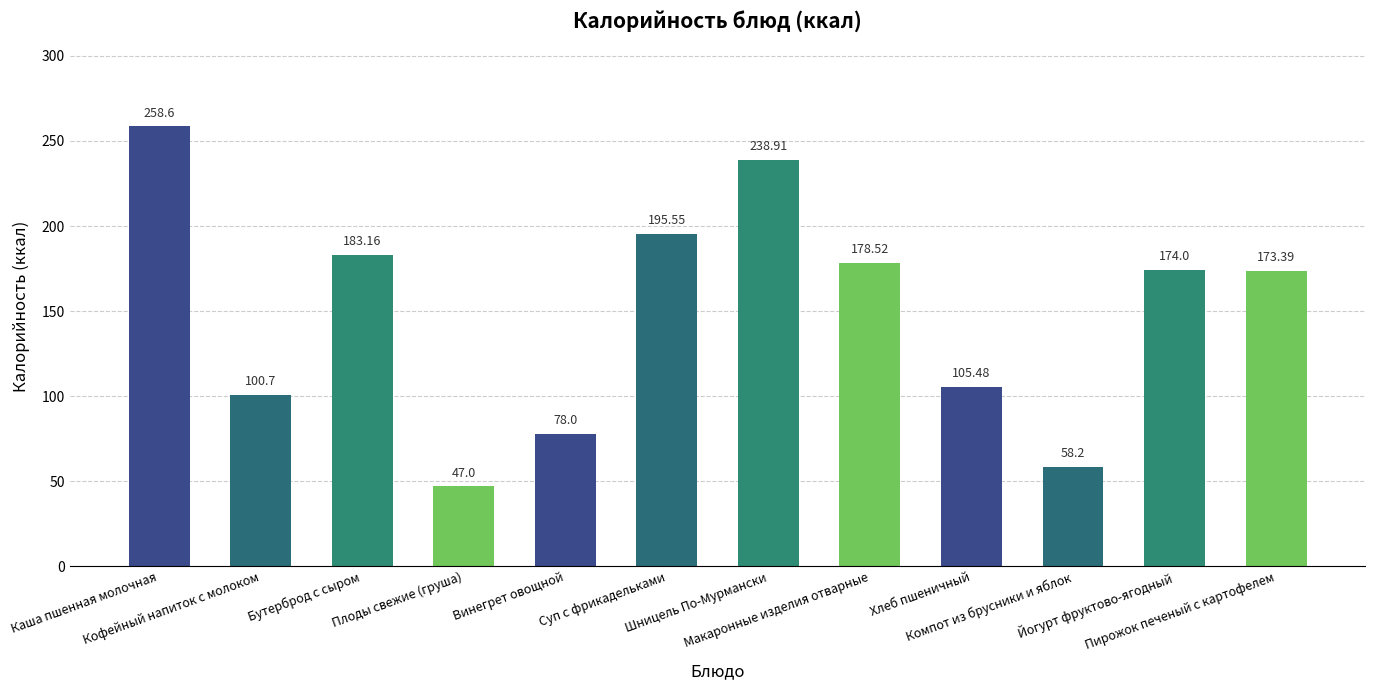

What is the ratio of the value at Кофейный напиток с молоком to the value at Бутерброд с сыром?

0.5